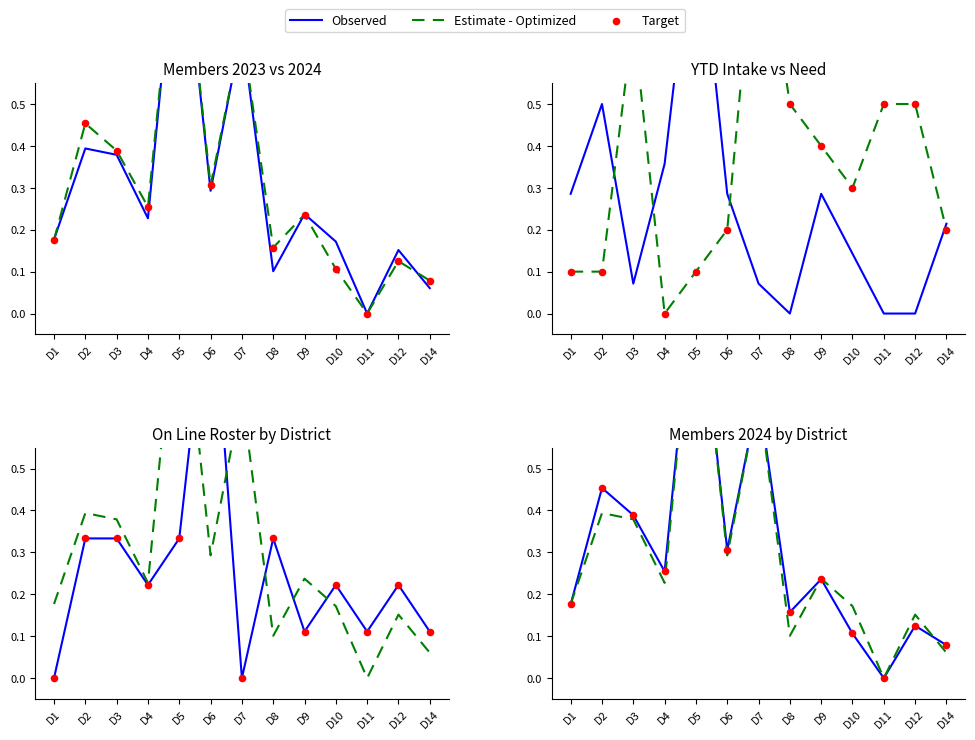

Is the value of Estimate - Optimized at D4 greater than the value of Observed at D3?

No